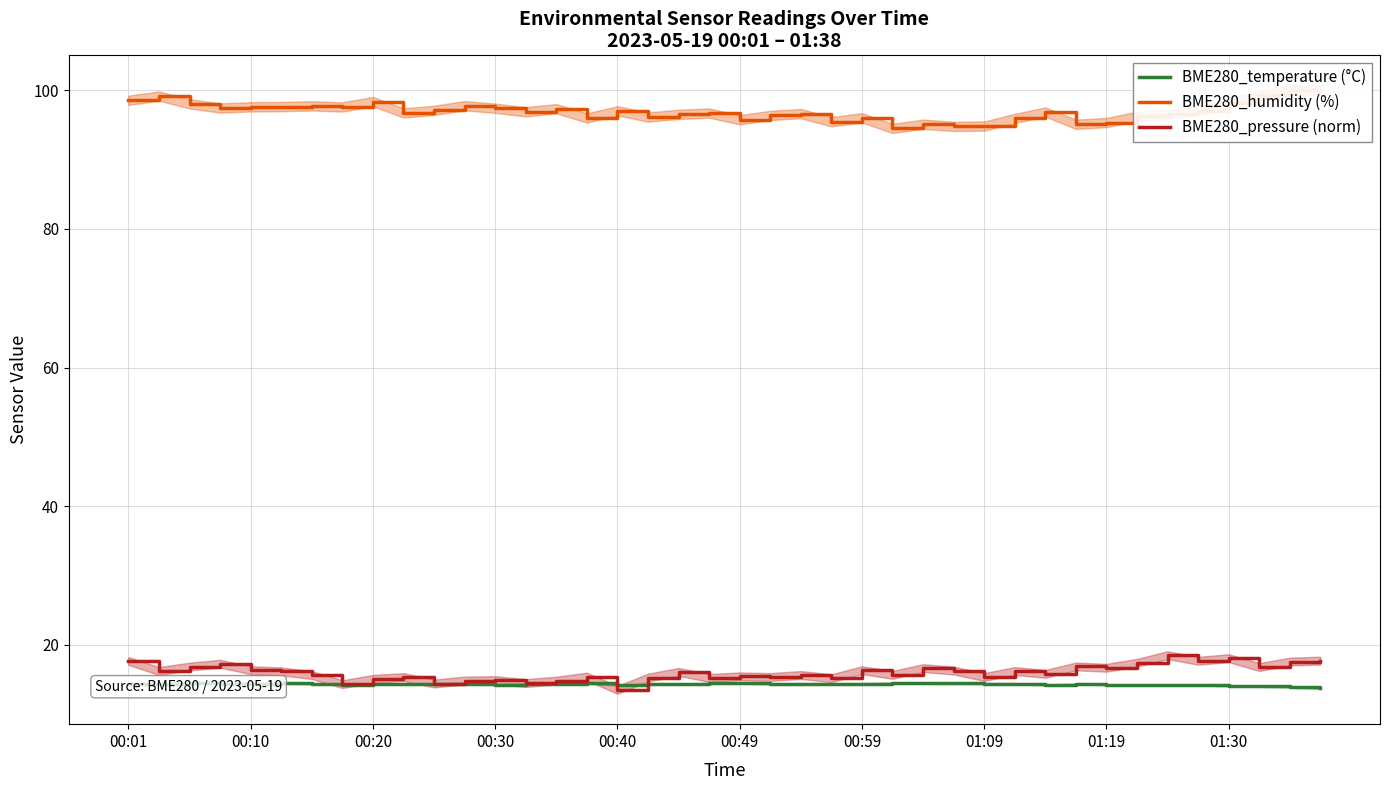

What is the sum of all BME280_pressure (norm) values?

641.1